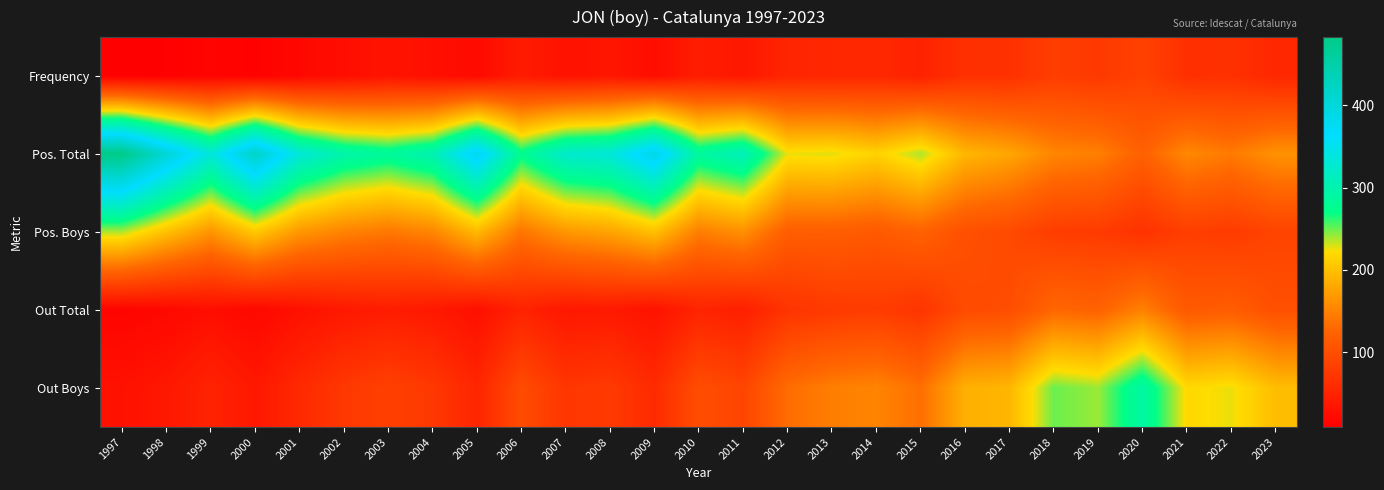

How many series are shown in this chart?

5